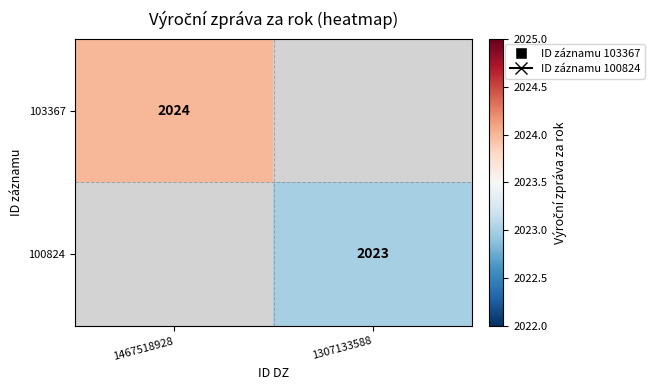

Is it true that 100824 equals 2023 at 1307133588?

True